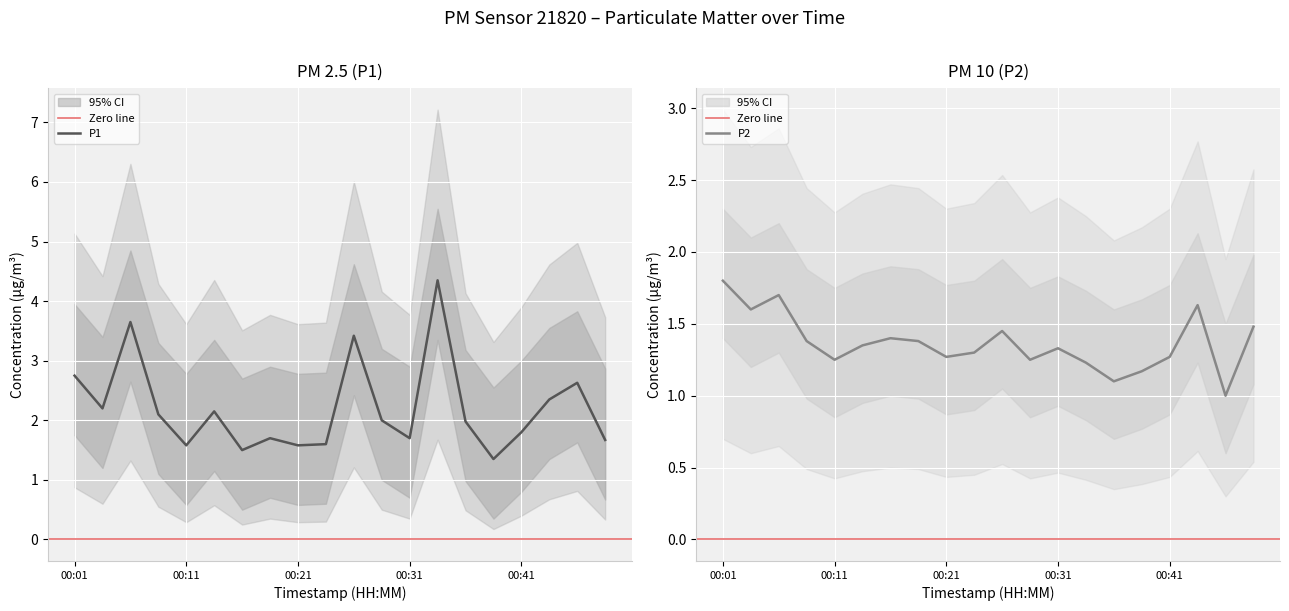

True or false: P1 and P2 intersect in this chart.

False